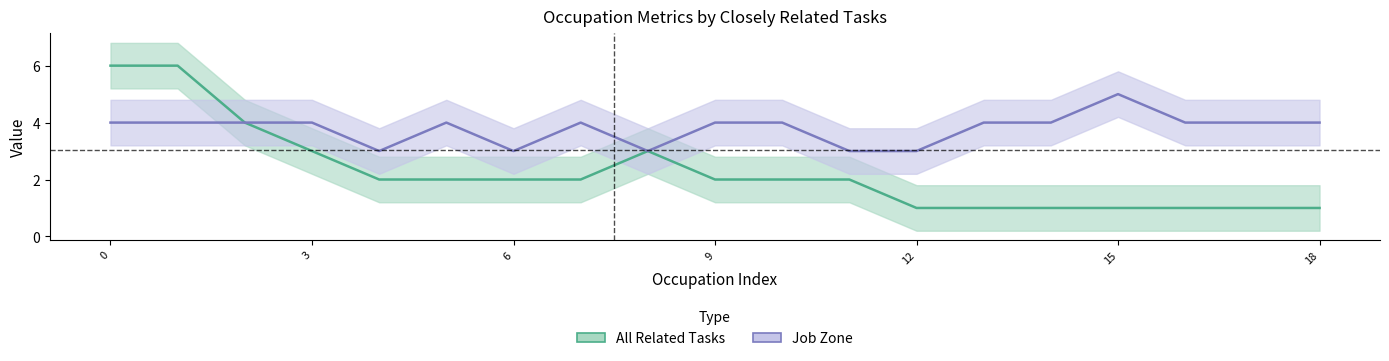

True or false: All Related Tasks and Job Zone cross at least once.

False